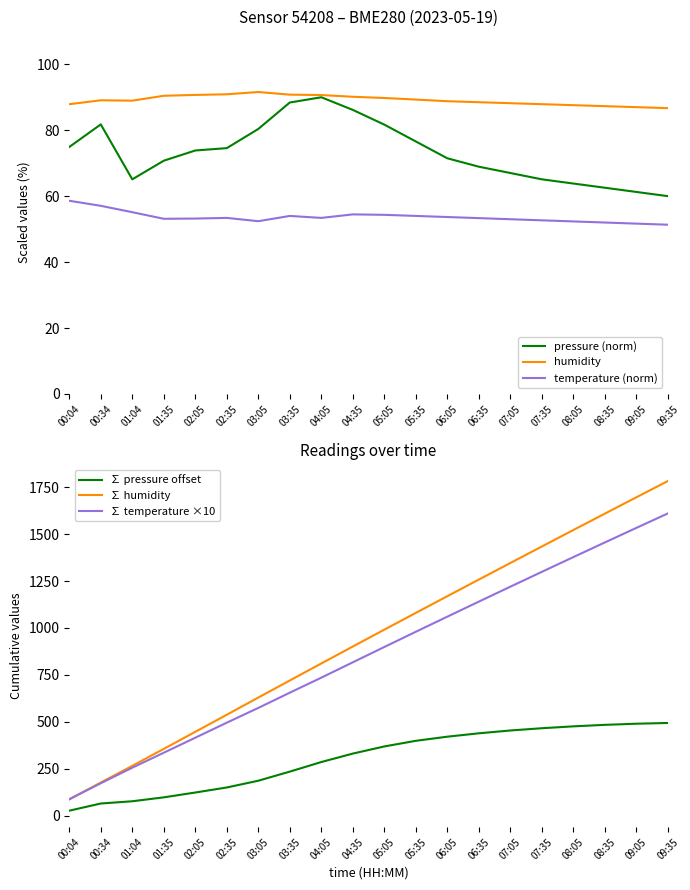

What is the difference between the second highest and minimum values in the ∑ humidity series?

1607.7